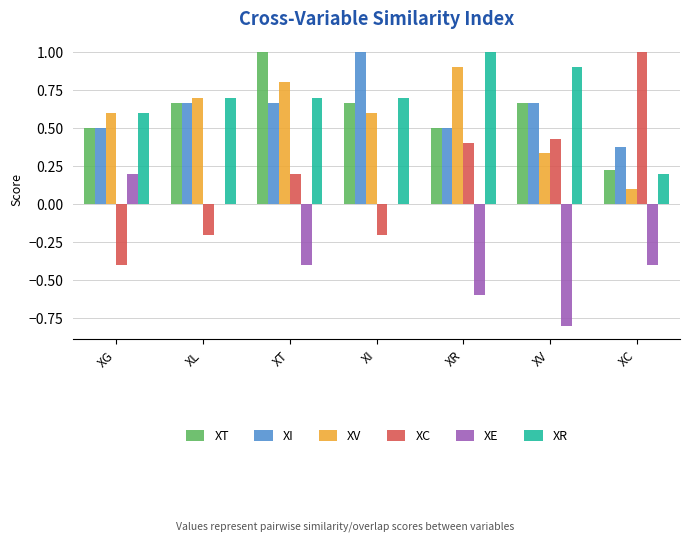

Is it true that XV equals 0.9 at XR?

True